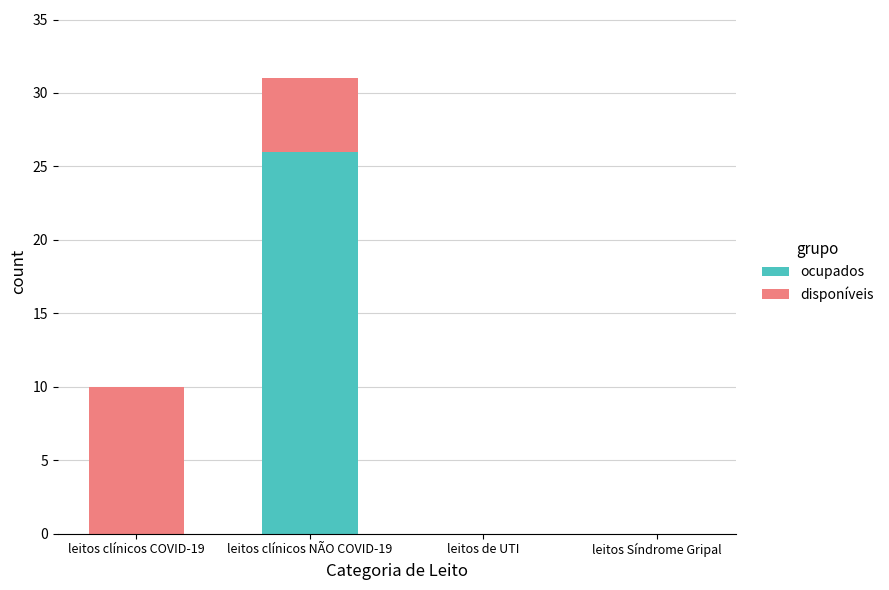

The ocupados series shows 0 at leitos clínicos COVID-19. True or false?

True